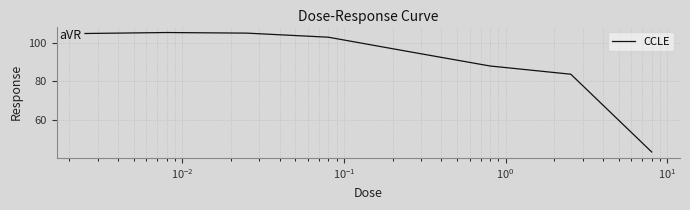

True or false: the data has more than 0 interior local peaks.

True